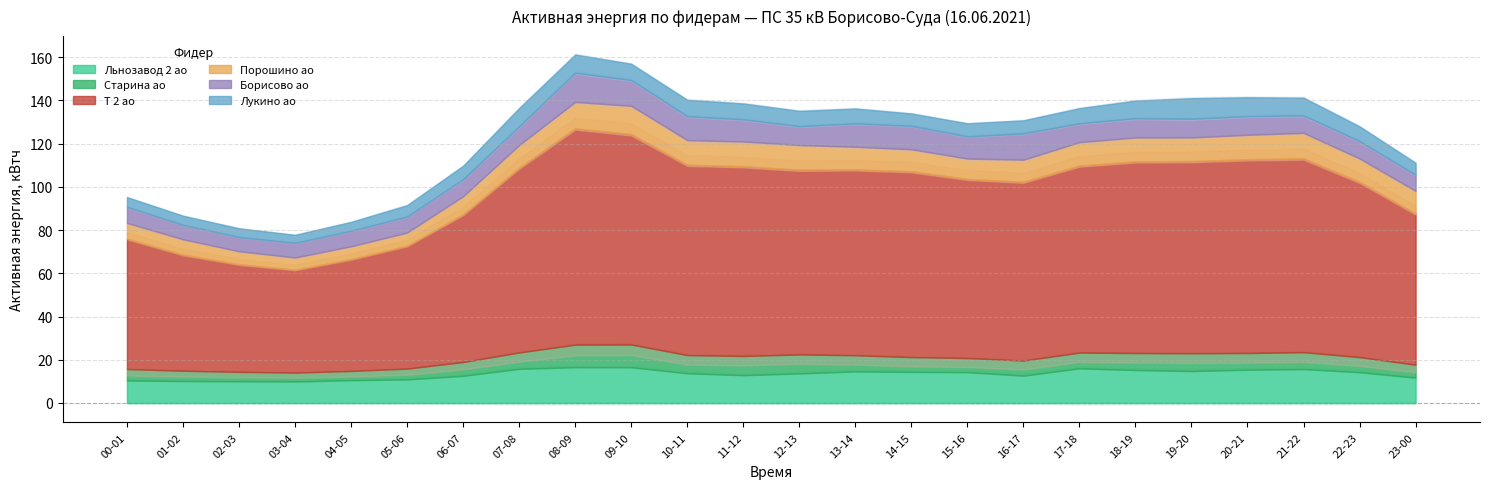

At which category does Т 2 ао reach its first local peak?

08-09